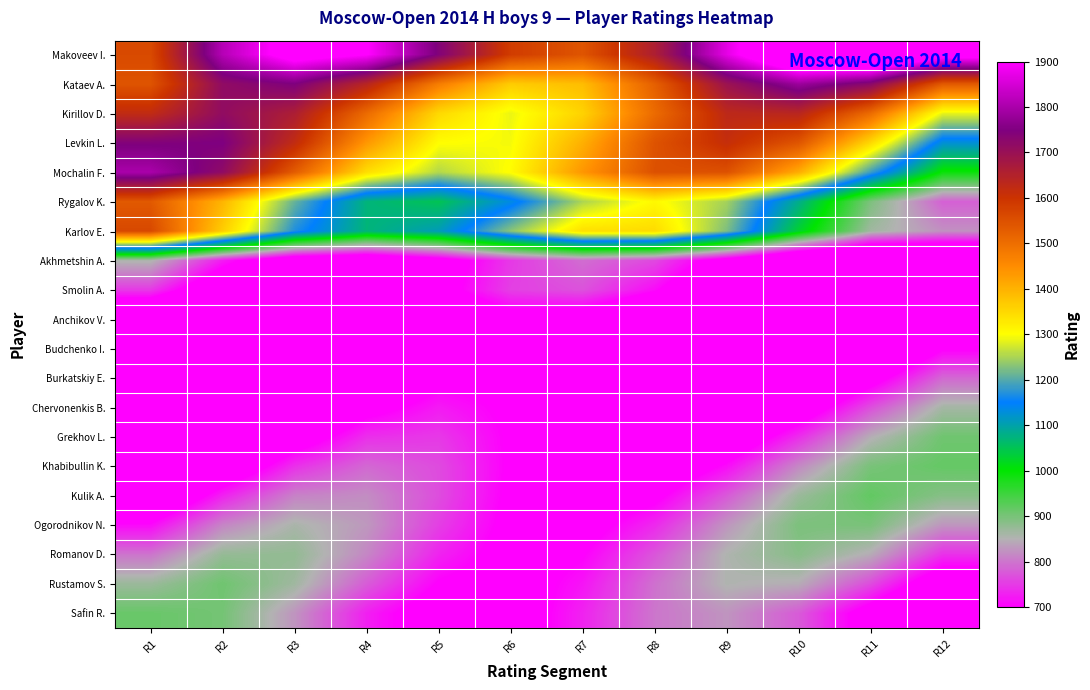

Between R8 and R7, which is larger?

R8